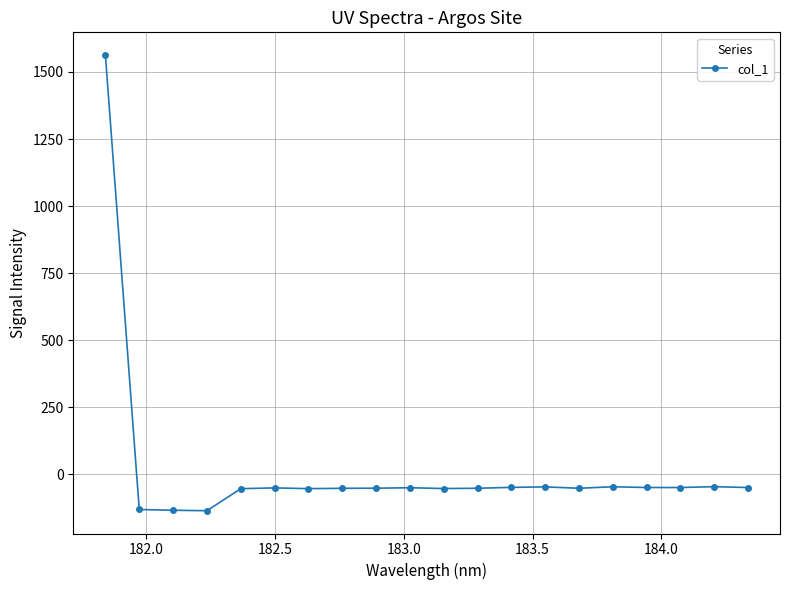

True or false: the data has more than 1 interior local peaks.

True